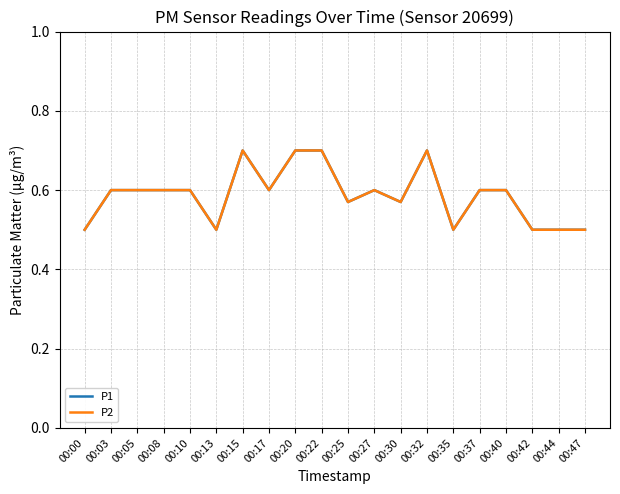

The P2 series shows 0.5 at 00:42. True or false?

True